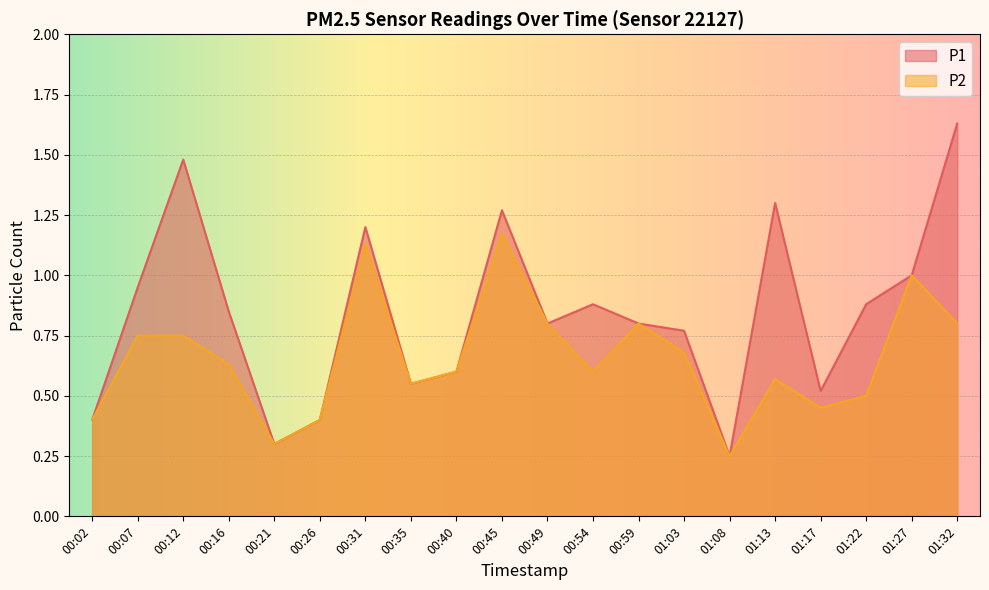

What is the total value across all series at 00:31?

2.3